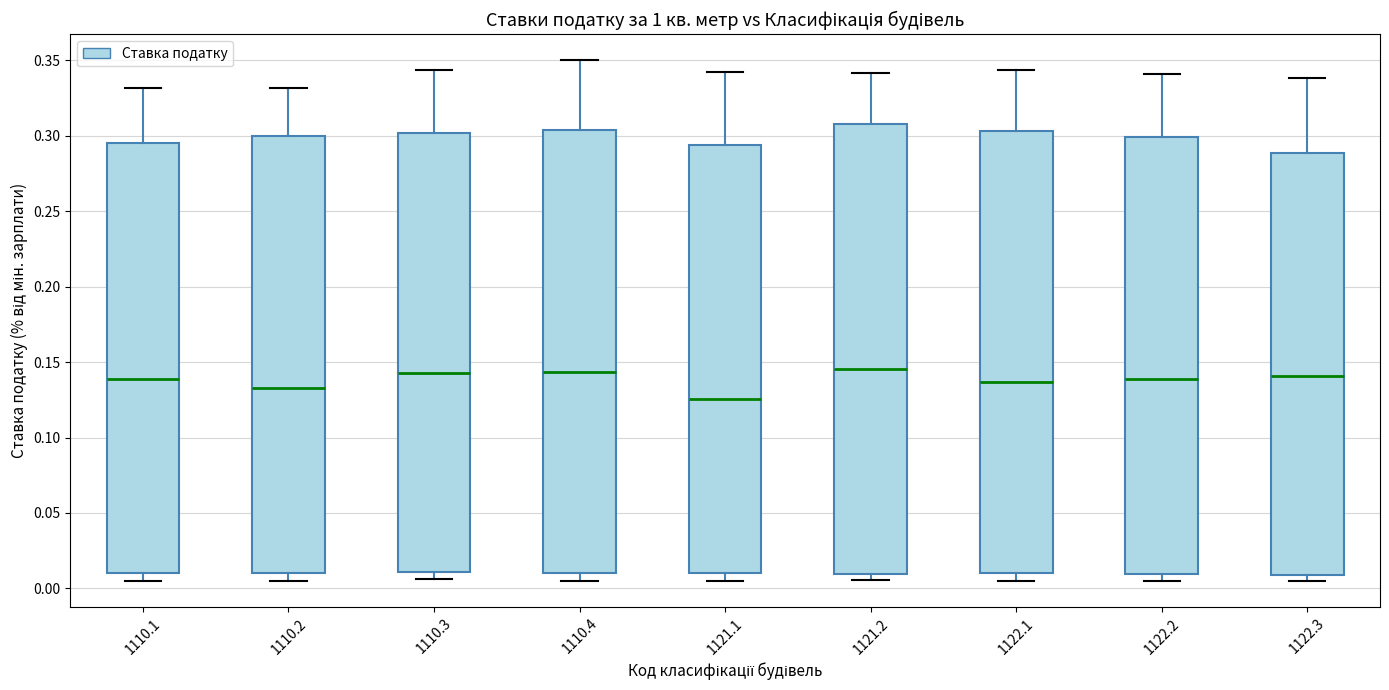

Reading left to right, read every box against the y-axis: the position of its median line, the range the box covers, and the ends of its whiskers. The values are not printed on the chart, so give them approximately, as read against the axis.

1110.1: median 0.140, box 0.010 to 0.295, whiskers 0.005 to 0.330
1110.2: median 0.130, box 0.010 to 0.300, whiskers 0.005 to 0.330
1110.3: median 0.145, box 0.010 to 0.300, whiskers 0.005 to 0.345
1110.4: median 0.145, box 0.010 to 0.305, whiskers 0.005 to 0.350
1121.1: median 0.125, box 0.010 to 0.295, whiskers 0.005 to 0.340
1121.2: median 0.145, box 0.010 to 0.310, whiskers 0.005 to 0.340
1122.1: median 0.135, box 0.010 to 0.305, whiskers 0.005 to 0.345
1122.2: median 0.140, box 0.010 to 0.300, whiskers 0.005 to 0.340
1122.3: median 0.140, box 0.010 to 0.290, whiskers 0.005 to 0.340